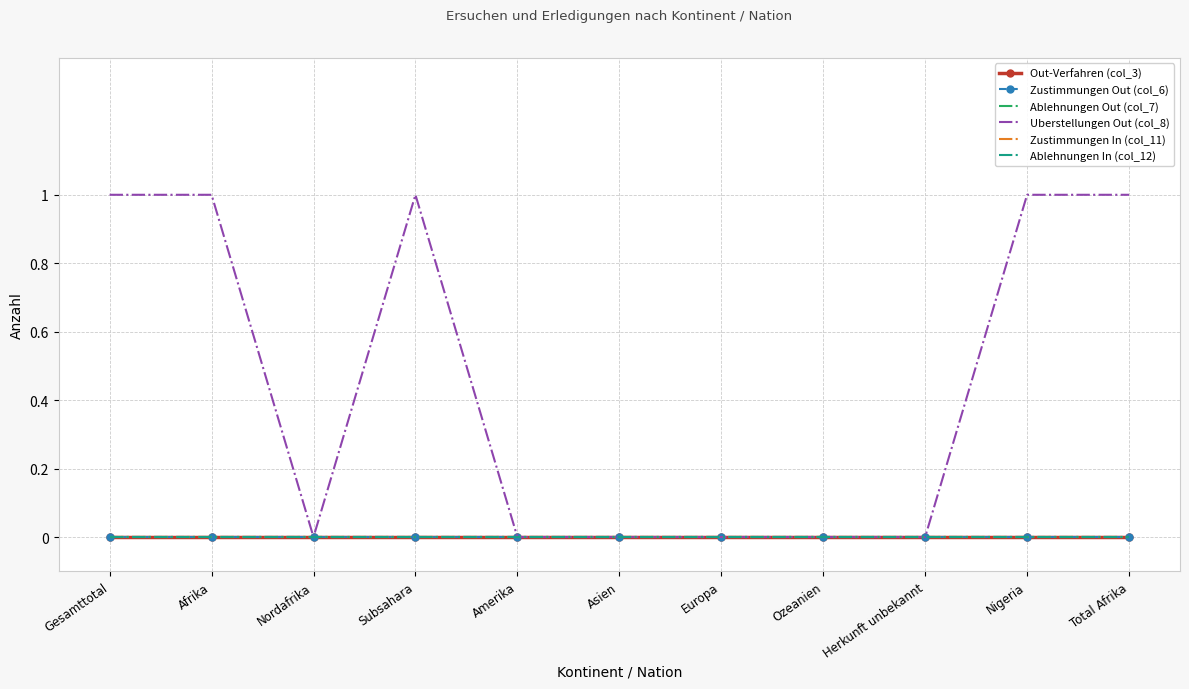

Reading left to right, extract all data points from this chart.

Out-Verfahren (col_3): Gesamttotal=0	Afrika=0	Nordafrika=0	Subsahara=0	Amerika=0	Asien=0	Europa=0	Ozeanien=0	Herkunft unbekannt=0	Nigeria=0	Total Afrika=0
Zustimmungen Out (col_6): Gesamttotal=0	Afrika=0	Nordafrika=0	Subsahara=0	Amerika=0	Asien=0	Europa=0	Ozeanien=0	Herkunft unbekannt=0	Nigeria=0	Total Afrika=0
Ablehnungen Out (col_7): Gesamttotal=0	Afrika=0	Nordafrika=0	Subsahara=0	Amerika=0	Asien=0	Europa=0	Ozeanien=0	Herkunft unbekannt=0	Nigeria=0	Total Afrika=0
Uberstellungen Out (col_8): Gesamttotal=1	Afrika=1	Nordafrika=0	Subsahara=1	Amerika=0	Asien=0	Europa=0	Ozeanien=0	Herkunft unbekannt=0	Nigeria=1	Total Afrika=1
Zustimmungen In (col_11): Gesamttotal=0	Afrika=0	Nordafrika=0	Subsahara=0	Amerika=0	Asien=0	Europa=0	Ozeanien=0	Herkunft unbekannt=0	Nigeria=0	Total Afrika=0
Ablehnungen In (col_12): Gesamttotal=0	Afrika=0	Nordafrika=0	Subsahara=0	Amerika=0	Asien=0	Europa=0	Ozeanien=0	Herkunft unbekannt=0	Nigeria=0	Total Afrika=0